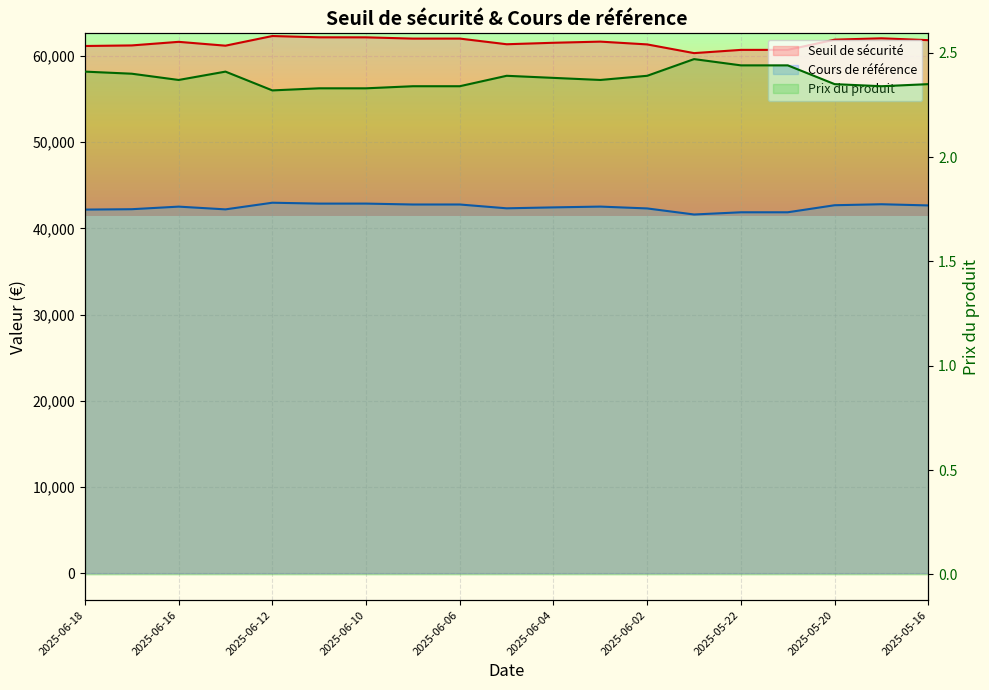

Is the value of Cours de référence at 2025-06-16 greater than the value of Prix du produit at 2025-06-18?

Yes